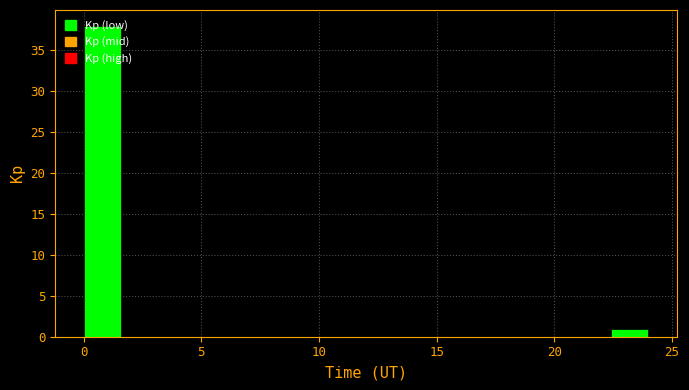

Around what value on the x-axis is the tallest bar? Give the approximate position of its centre, as read against the axis.

1.0